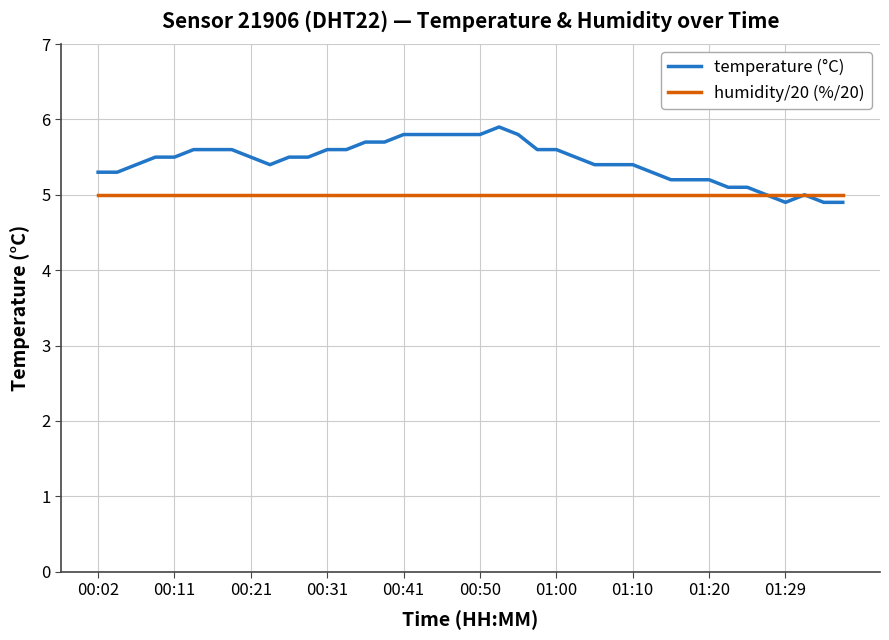

Rank the series by their maximum value, from highest to lowest.

temperature (°C), humidity/20 (%/20)